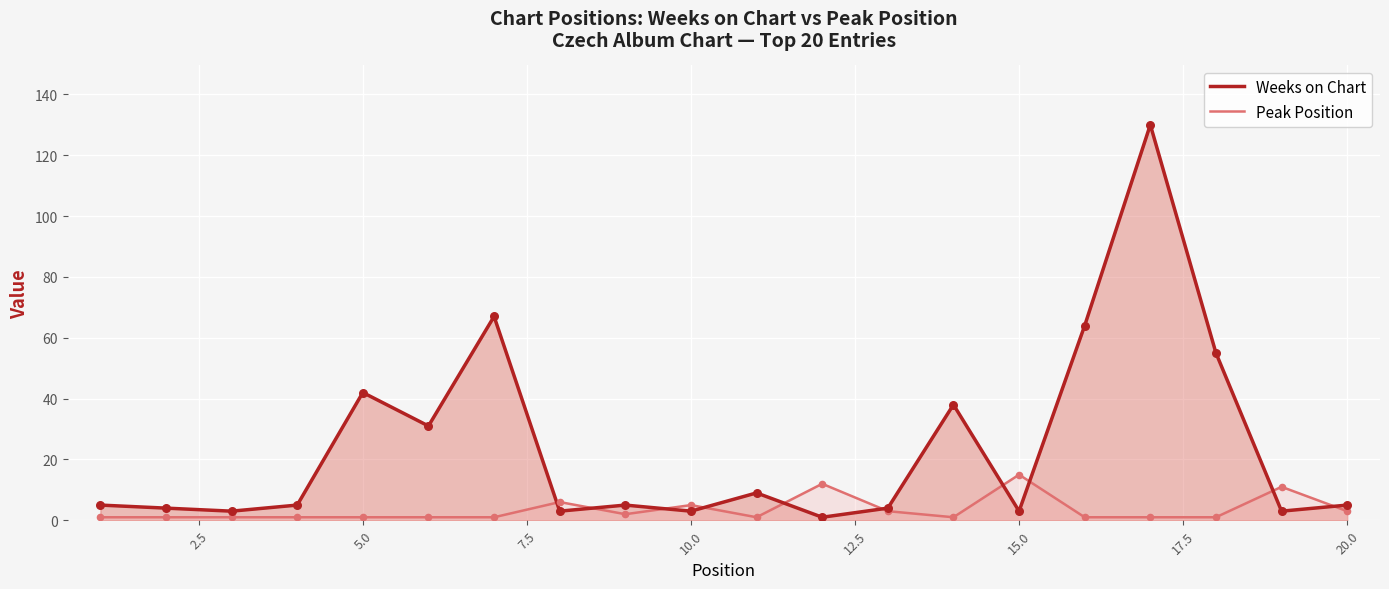

Which series has the widest spread of Y values?

Weeks on Chart